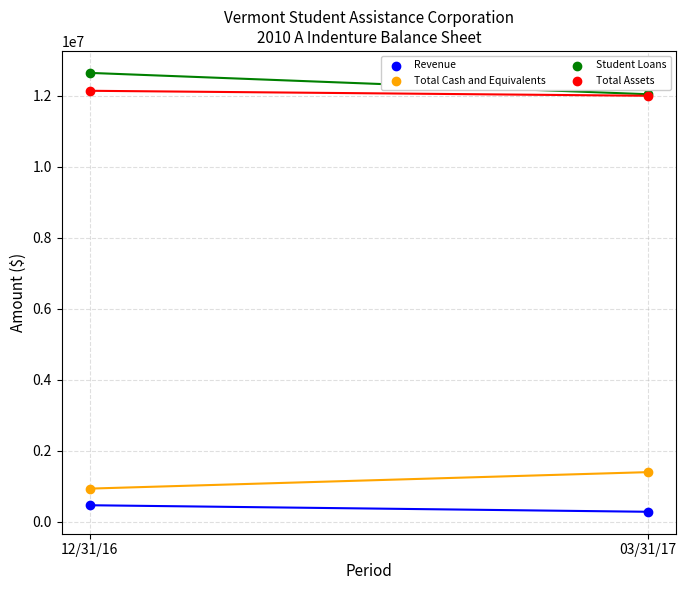

Across all series, what Y value is closest to 6463357?

1395013.6